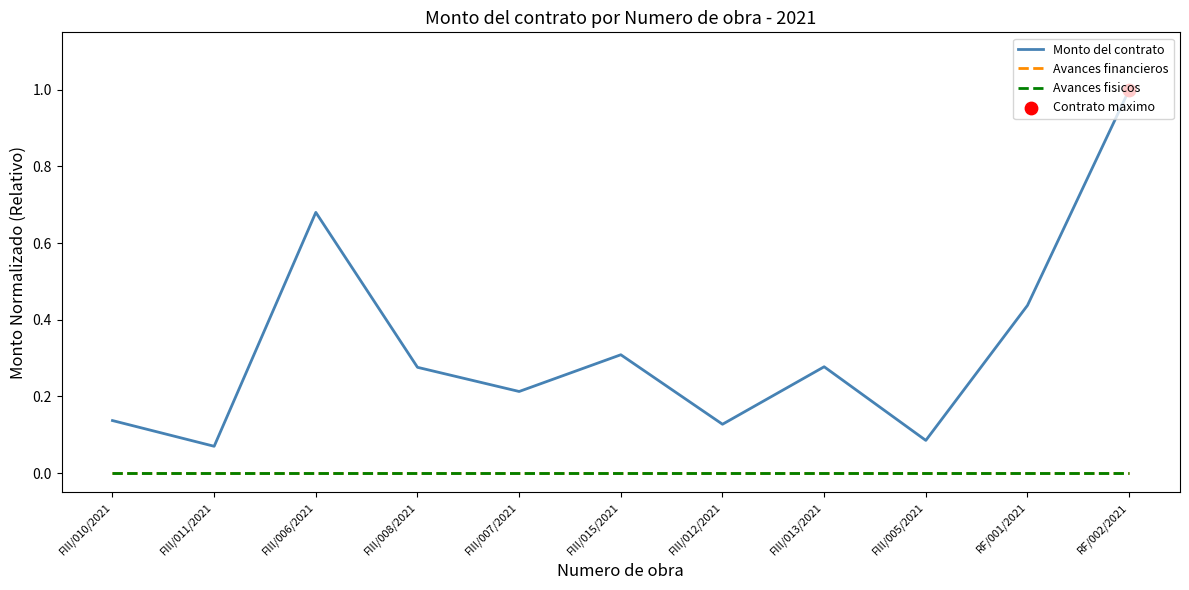

What is the total value across all series at RF/001/2021?

0.4